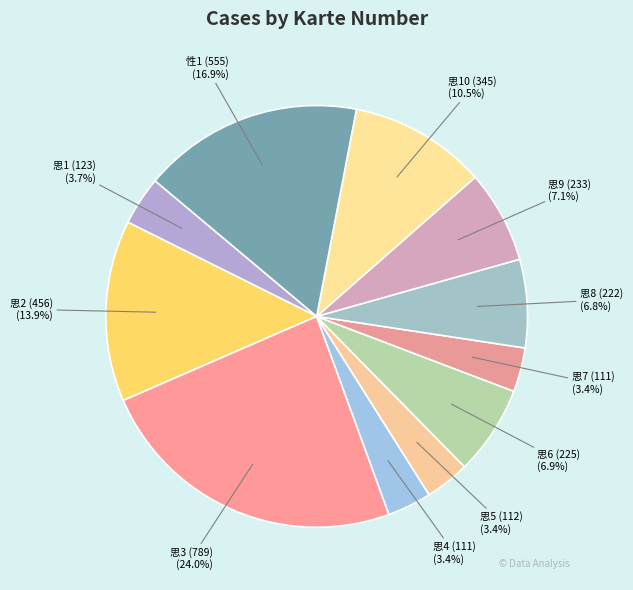

What is the total percentage of 思9 (233) and 思1 (123)?

10.8%